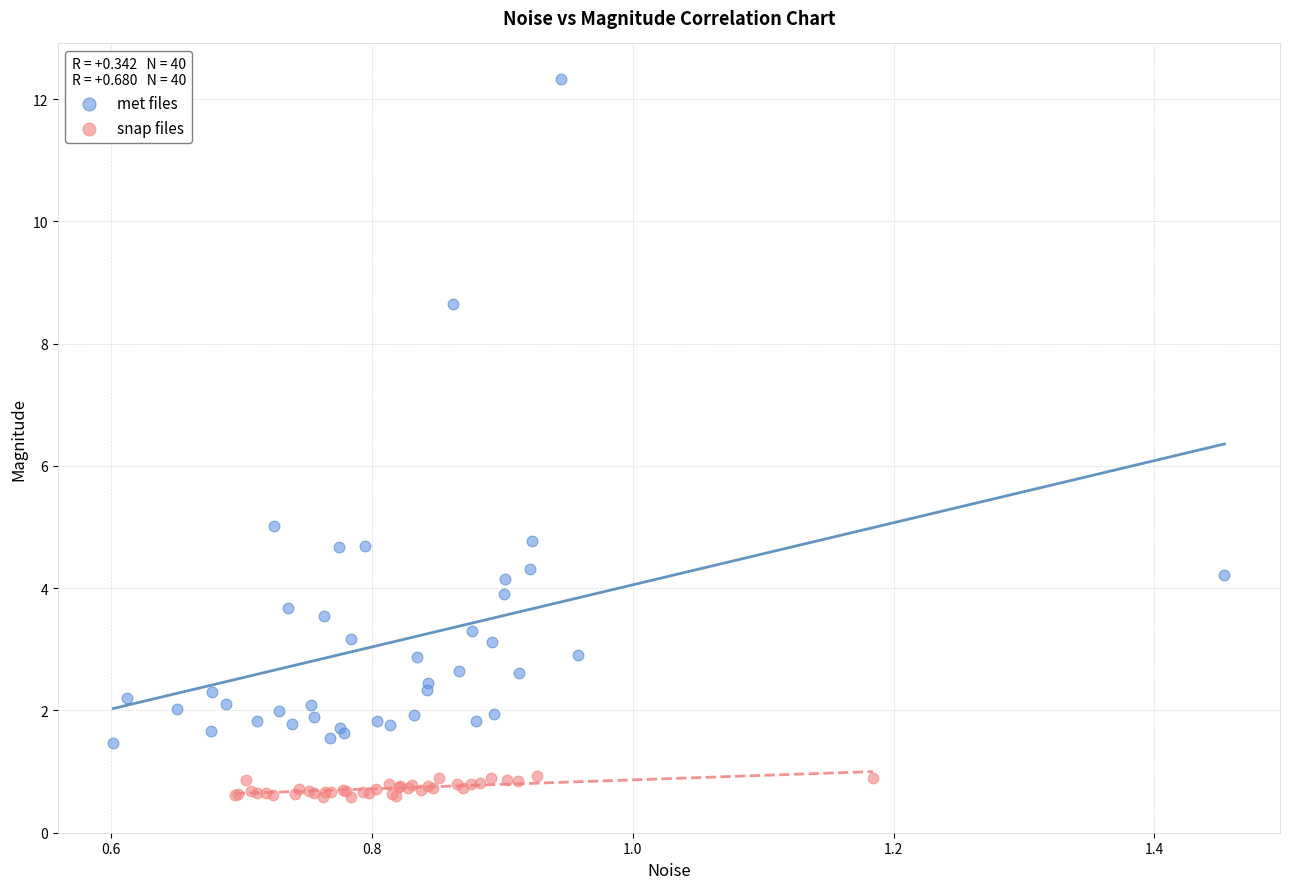

Which series reaches the minimum Y coordinate?

snap files